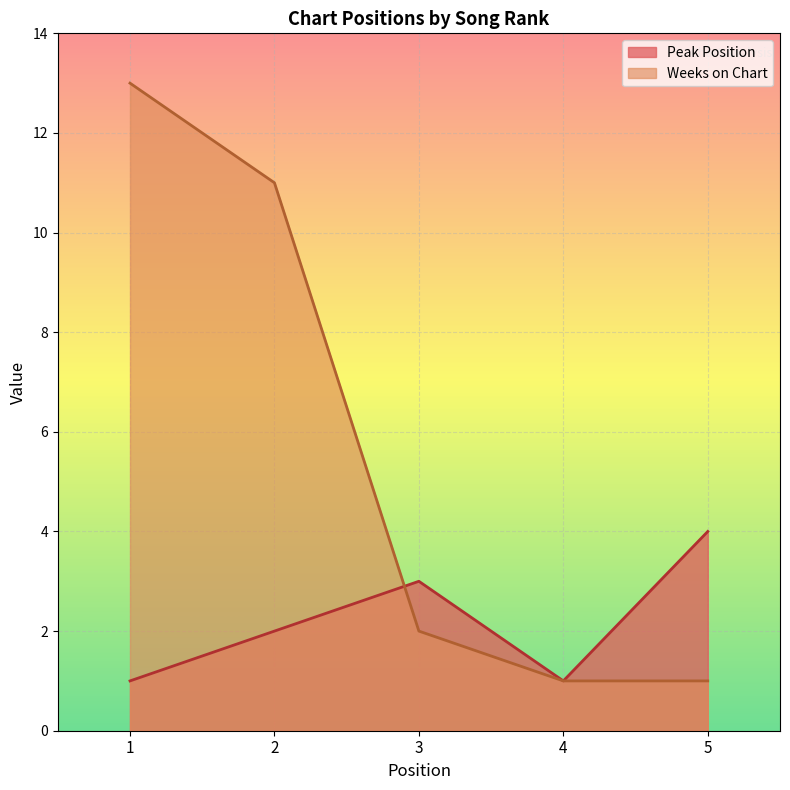

True or false: Peak Position has more than 1 points higher than both neighbors.

False